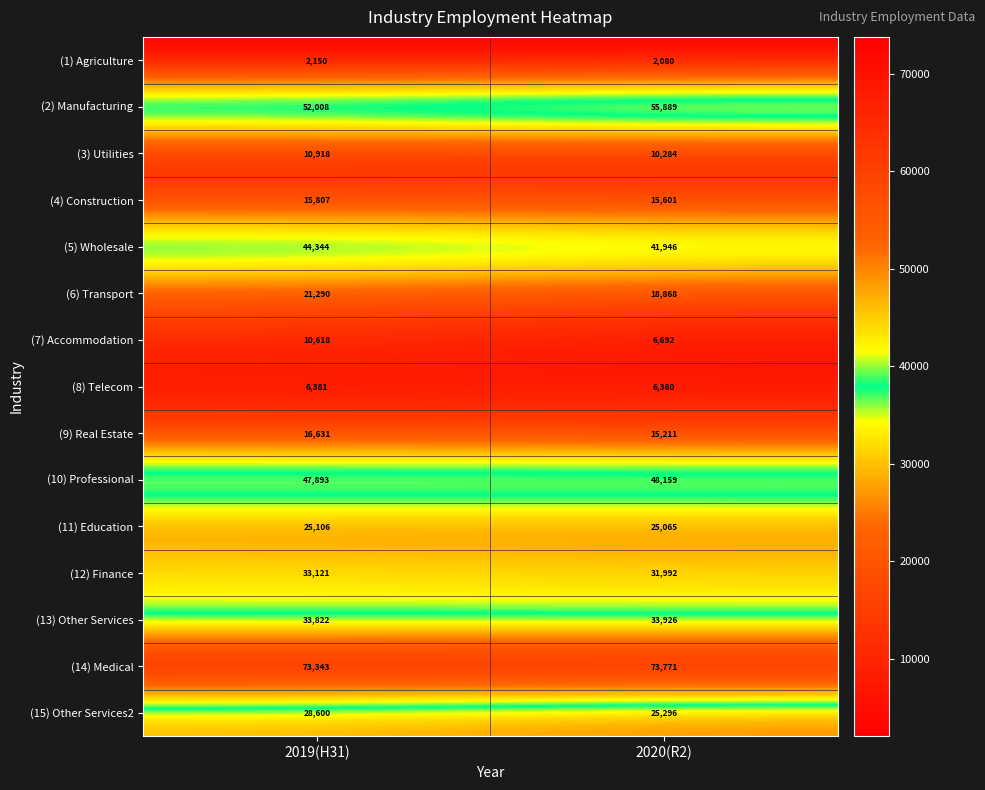

What is the difference between the maximum and minimum values in the (14) Medical series?

428